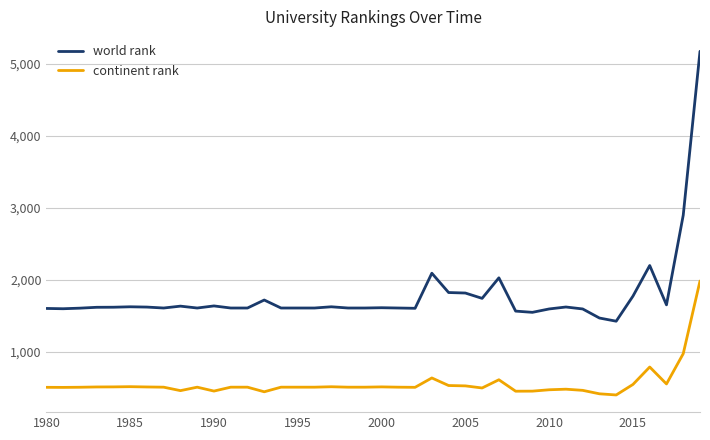

What is the difference between the maximum and minimum values in the continent rank series?

1582